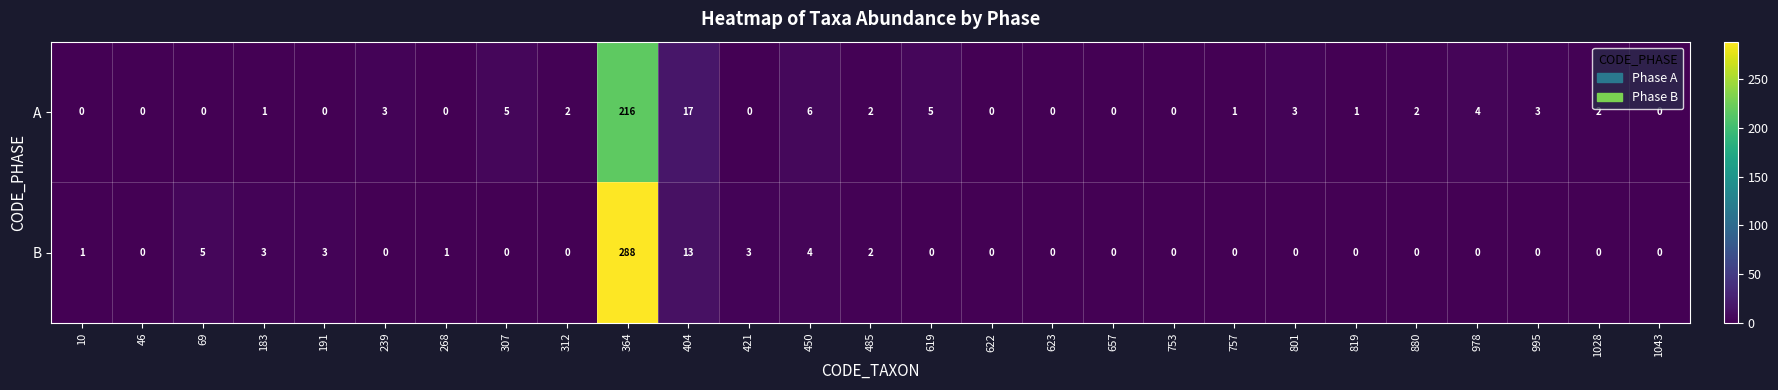

What is the difference between the maximum and minimum values in the A series?

216